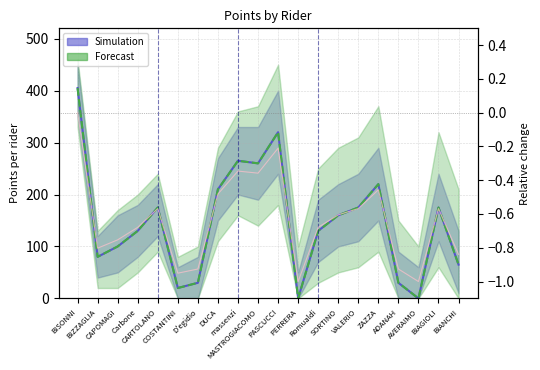

The value of Relative change at D'egidio is -0.5. True or false?

False